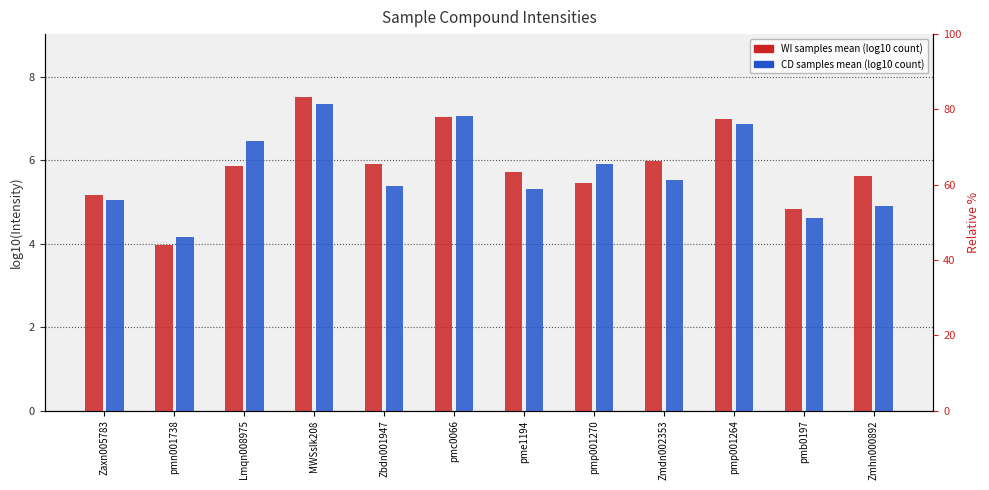

How many values in the WI mean (log10) series are below 5?

2